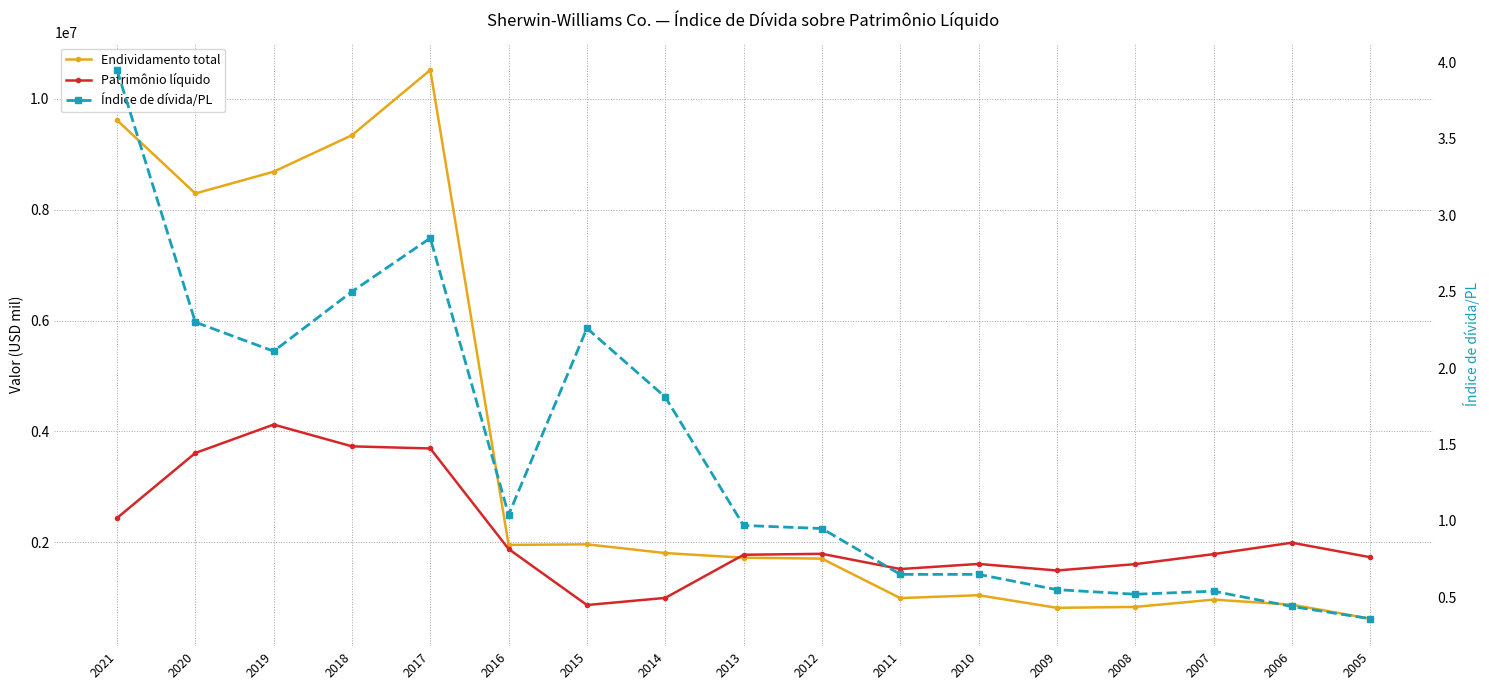

Does the chart display data point markers on the line(s)?

Yes